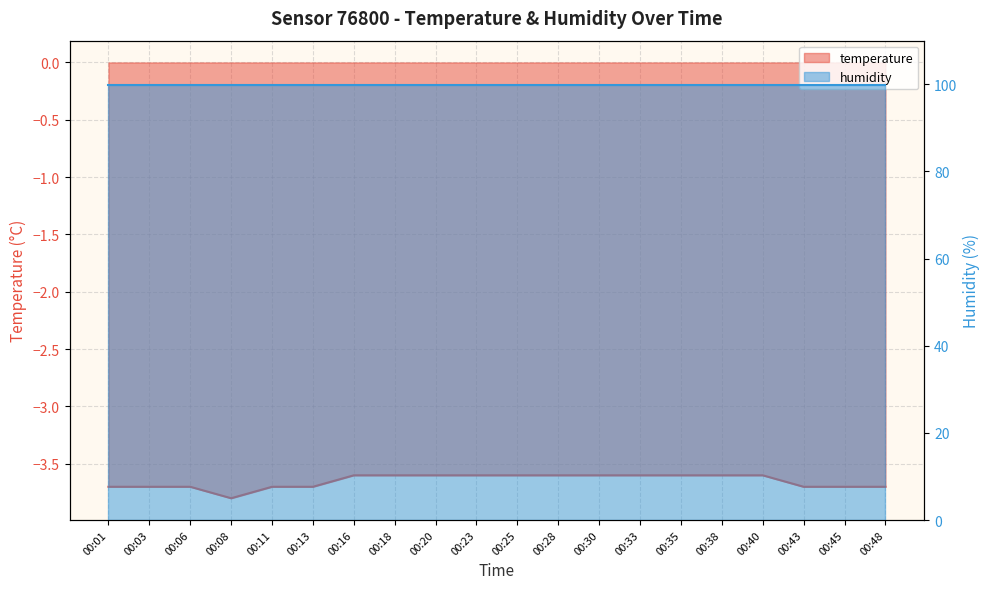

Reading right to left, list all the values displayed in this chart.

00:48=-3.7	00:45=-3.7	00:43=-3.7	00:40=-3.6	00:38=-3.6	00:35=-3.6	00:33=-3.6	00:30=-3.6	00:28=-3.6	00:25=-3.6	00:23=-3.6	00:20=-3.6	00:18=-3.6	00:16=-3.6	00:13=-3.7	00:11=-3.7	00:08=-3.8	00:06=-3.7	00:03=-3.7	00:01=-3.7